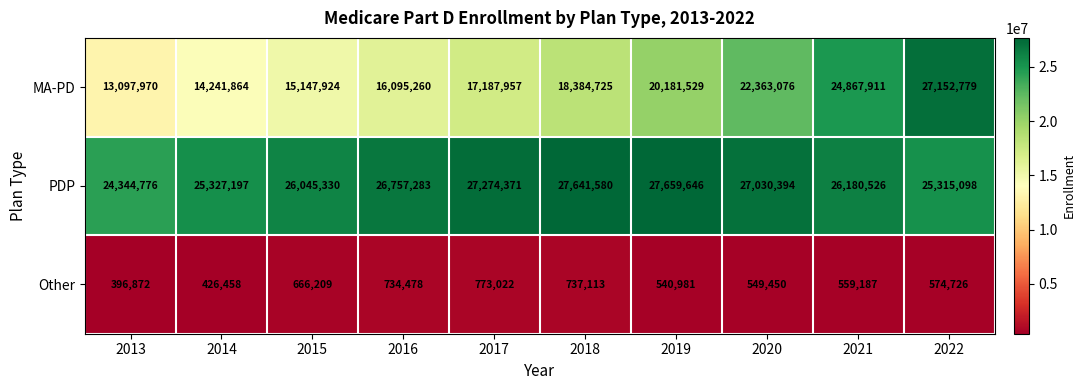

What is the sum of all PDP values?

263576201